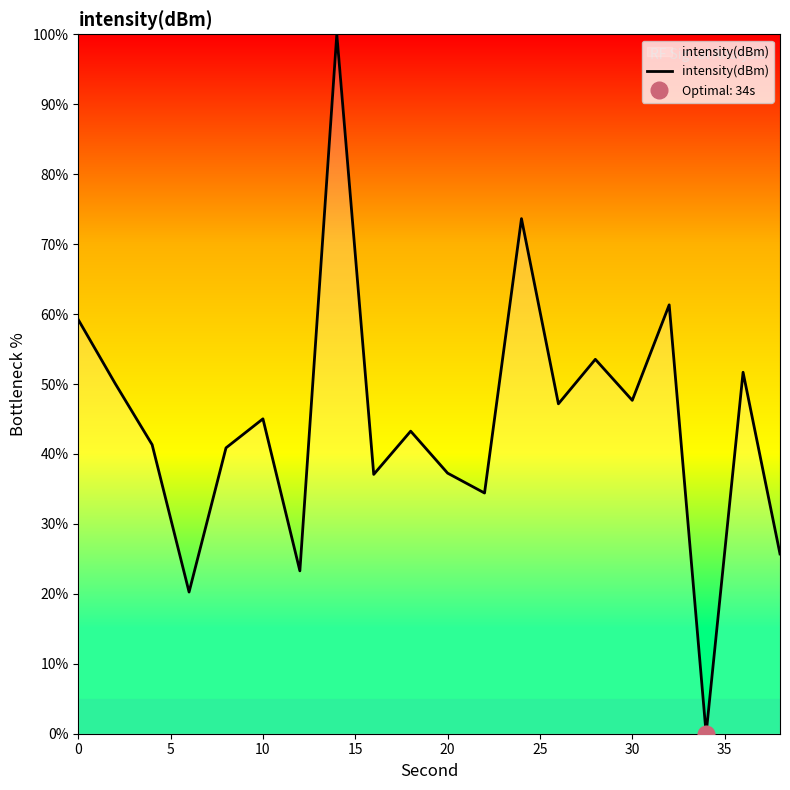

True or false: intensity(dBm) has a value of 63.7 at 30.

False